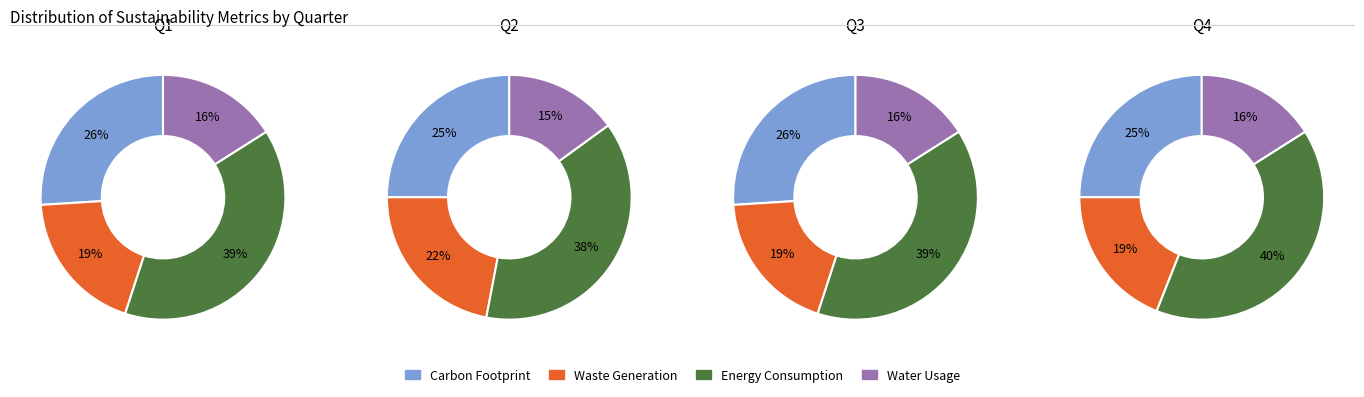

What percentage is NOT represented by 3?

75.5%